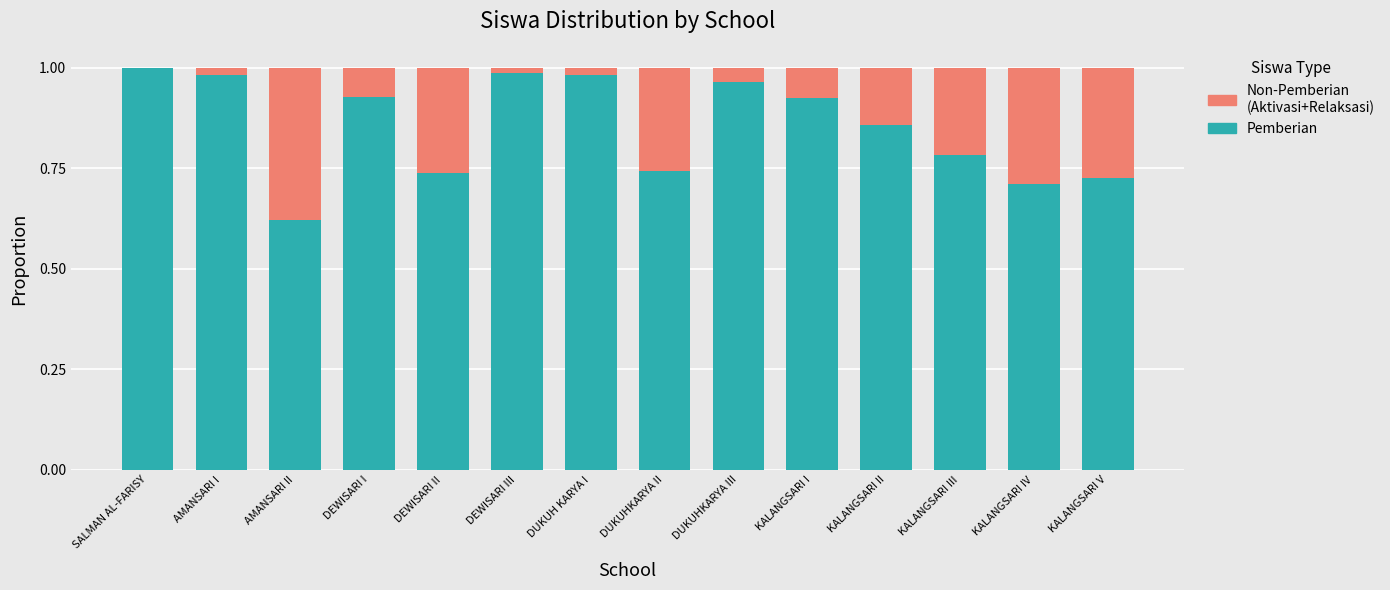

How many distinct data groups are displayed?

2